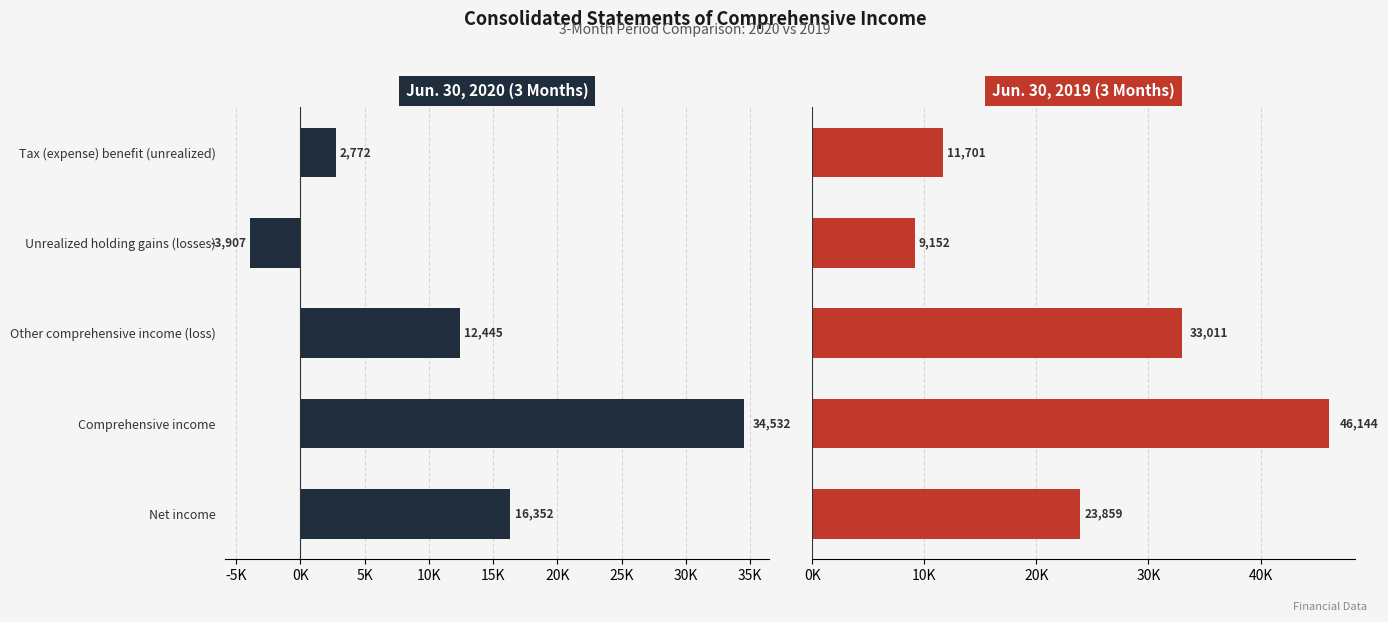

Which series has the widest spread of values?

Jun. 30, 2020 (3 Months)